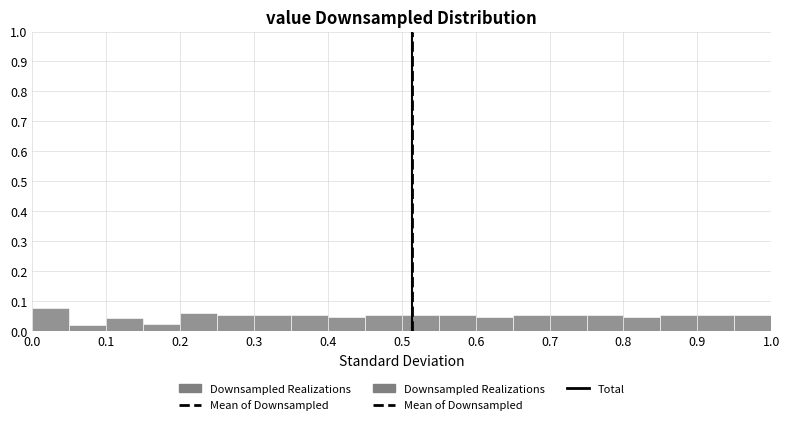

What is the height of the bar covering 0.95 to 1.00 on the x-axis? The values are not printed on the chart, so give them approximately, as read against the axis.

0.05